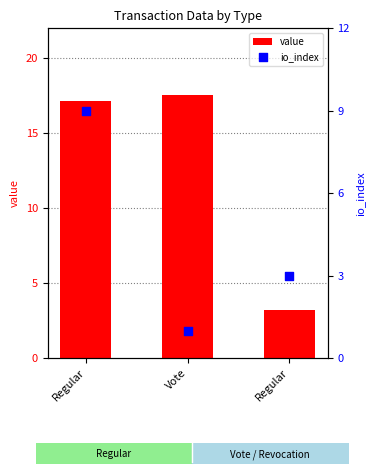

Is the value of value at Regular greater than the value of io_index at Regular?

Yes